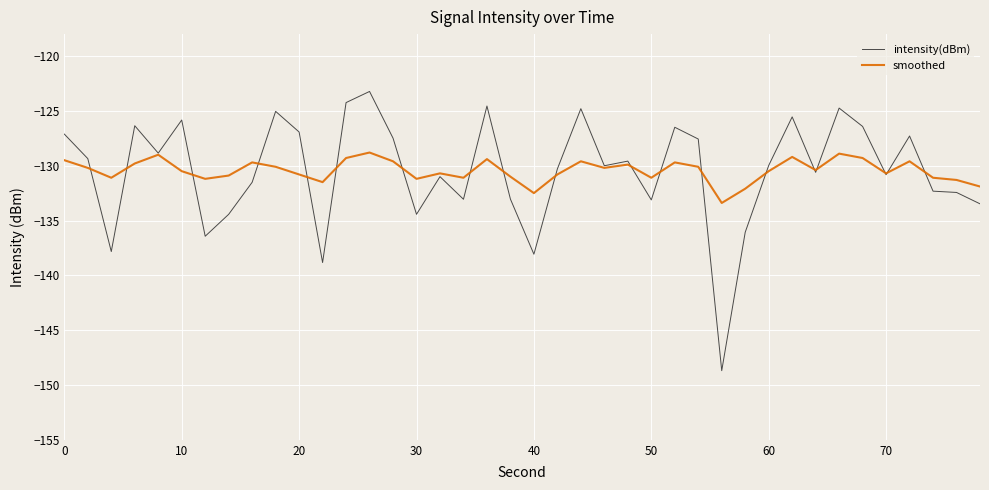

List the series in order of their peak value, highest first.

intensity(dBm), smoothed